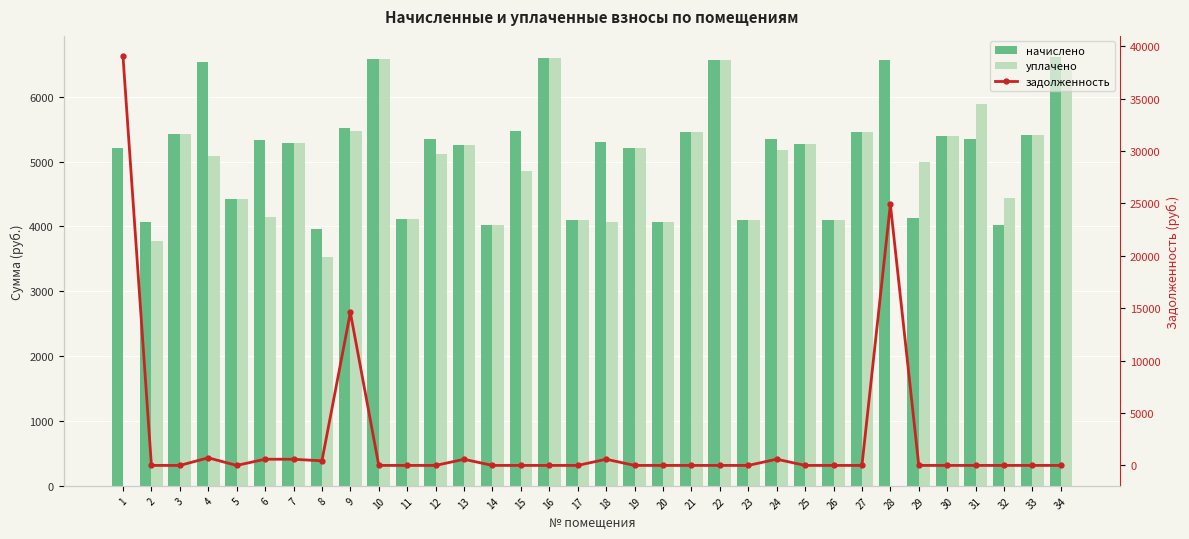

At how many categories does at least one series exceed 36281?

1